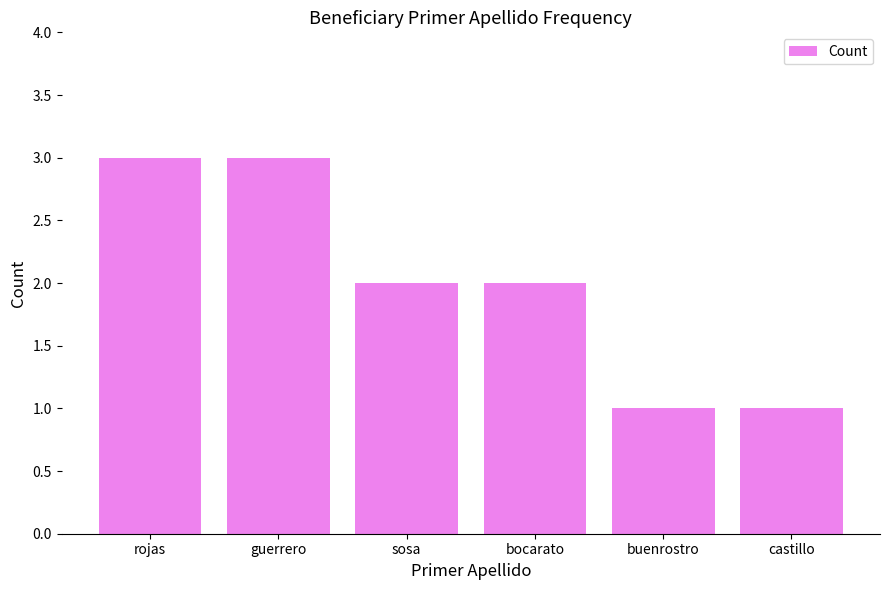

What is the ratio of the value at guerrero to the value at buenrostro?

3.0